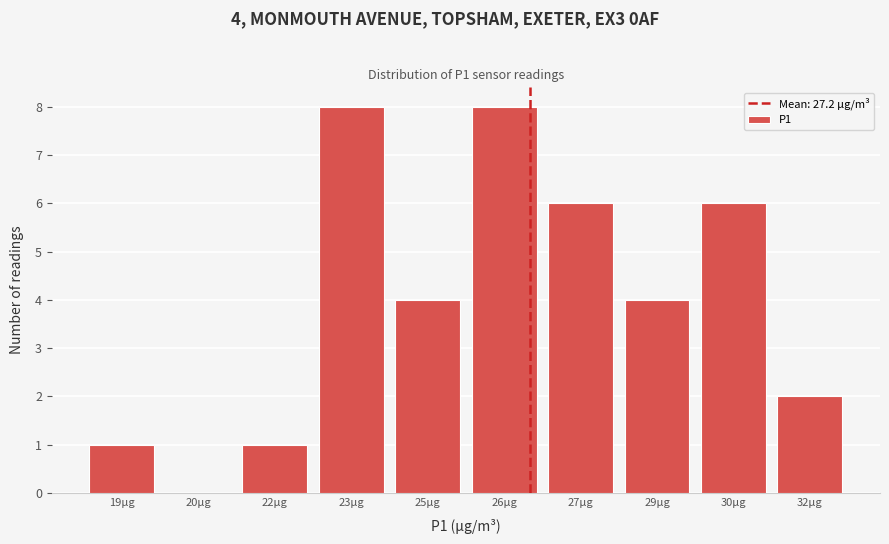

Reading right to left, transcribe all the data shown in this chart.

32µg=2	30µg=6	29µg=4	27µg=6	26µg=8	25µg=4	23µg=8	22µg=1	20µg=0	19µg=1